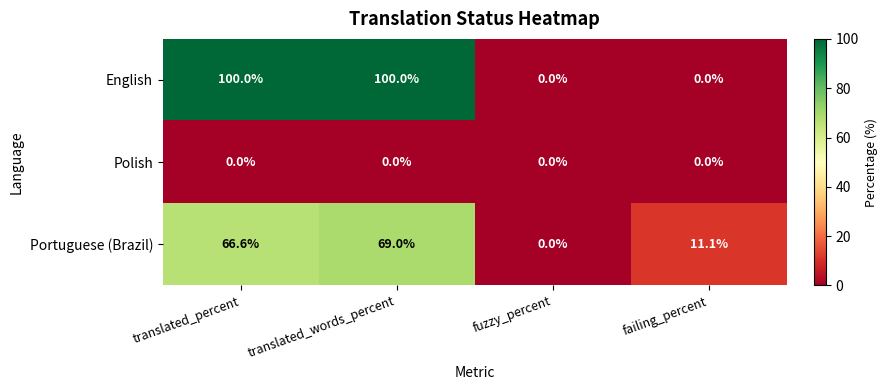

Which series has the largest range (max minus min)?

English